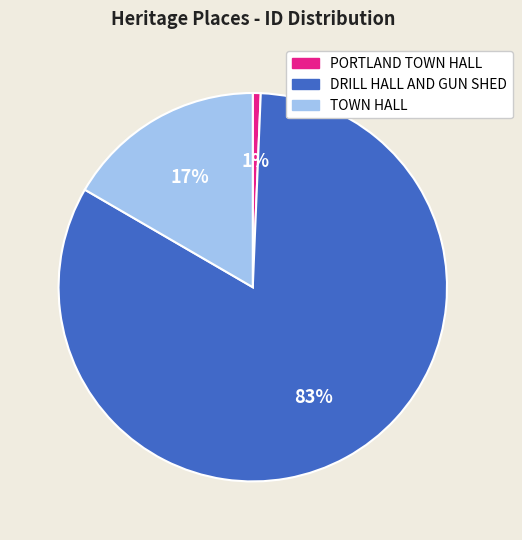

Which has a higher value, DRILL HALL AND GUN SHED or TOWN HALL?

DRILL HALL AND GUN SHED